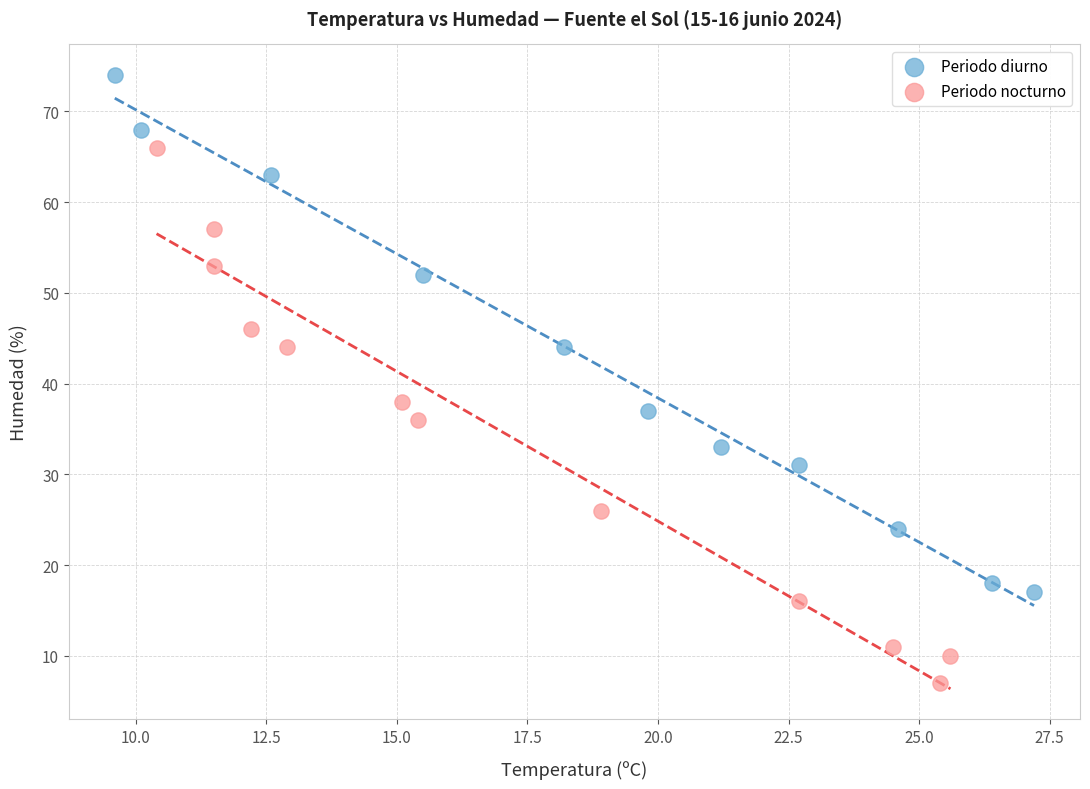

Which series contains the lowest Y value?

Periodo nocturno